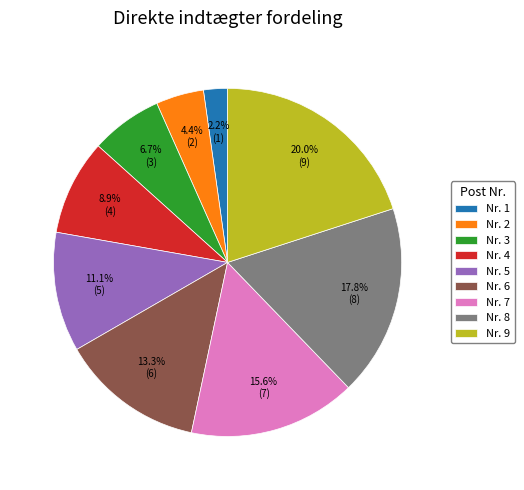

To the nearest percent, what is the difference between the largest and smallest slice percentages?

18%